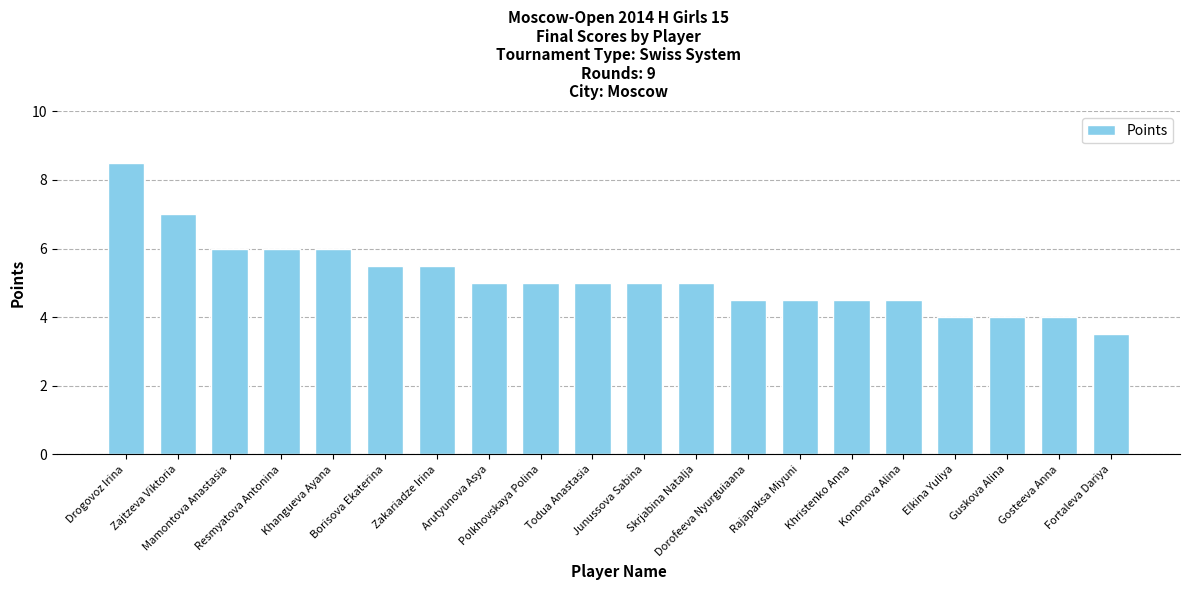

Reading left to right, what are all the values shown in this chart?

Drogovoz Irina=8.5	Zajtzeva Viktoria=7.0	Mamontova Anastasia=6.0	Resmyatova Antonina=6.0	Khangueva Ayana=6.0	Borisova Ekaterina=5.5	Zakariadze Irina=5.5	Arutyunova Asya=5.0	Polkhovskaya Polina=5.0	Todua Anastasia=5.0	Junussova Sabina=5.0	Skrjabina Natalja=5.0	Dorofeeva Nyurguiaana=4.5	Rajapaksa Miyuni=4.5	Khristenko Anna=4.5	Kononova Alina=4.5	Elkina Yuliya=4.0	Guskova Alina=4.0	Gosteeva Anna=4.0	Fortaleva Dariya=3.5